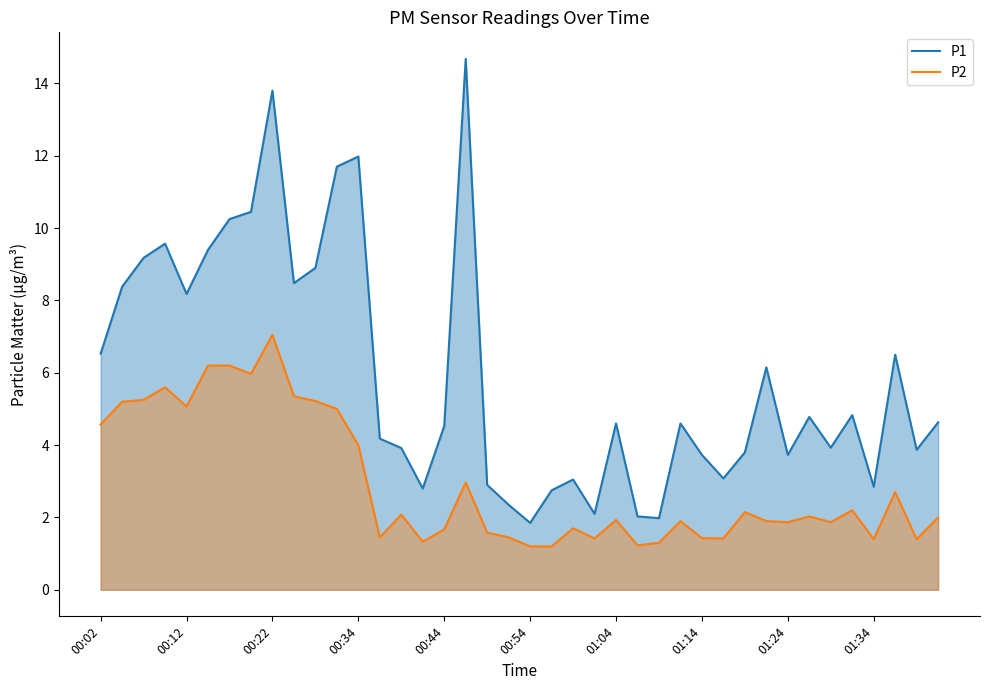

Which has a higher value, 00:02 or 18?

00:02